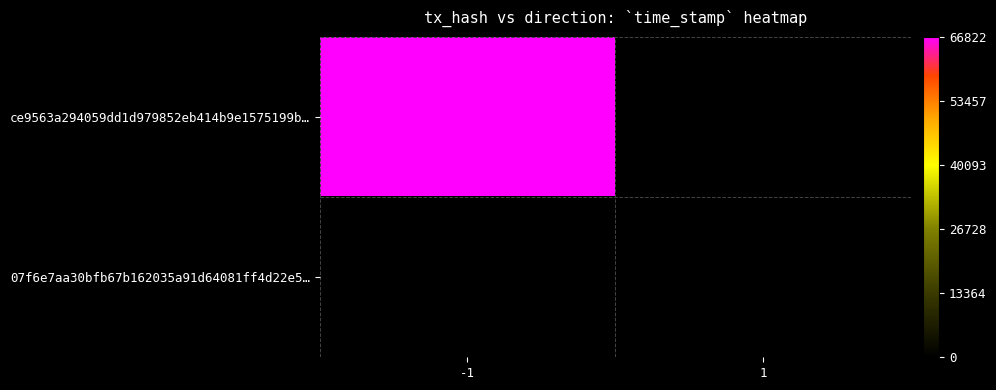

Count the number of categories in the chart.

2